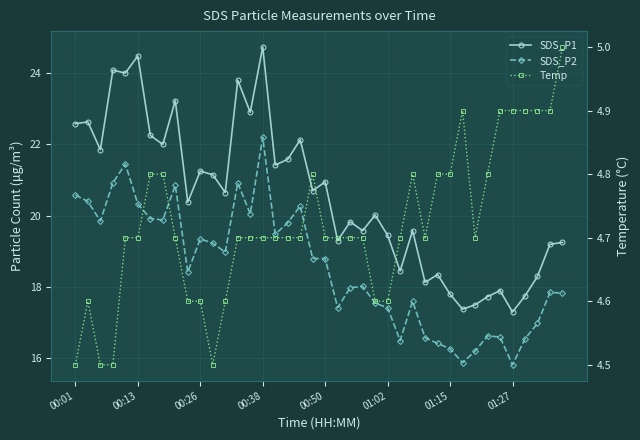

Rank the series by their maximum value, from highest to lowest.

SDS_P1, SDS_P2, Temp